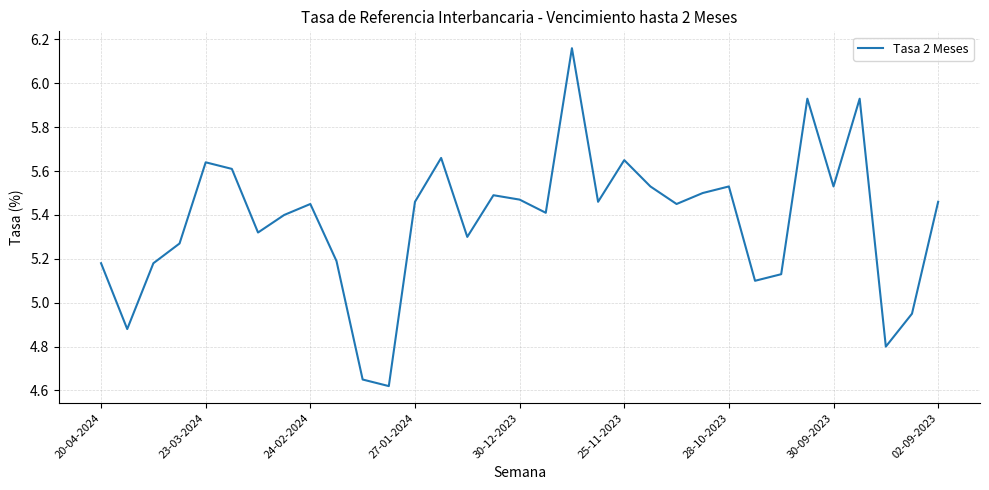

How many lines are shown in the chart?

1